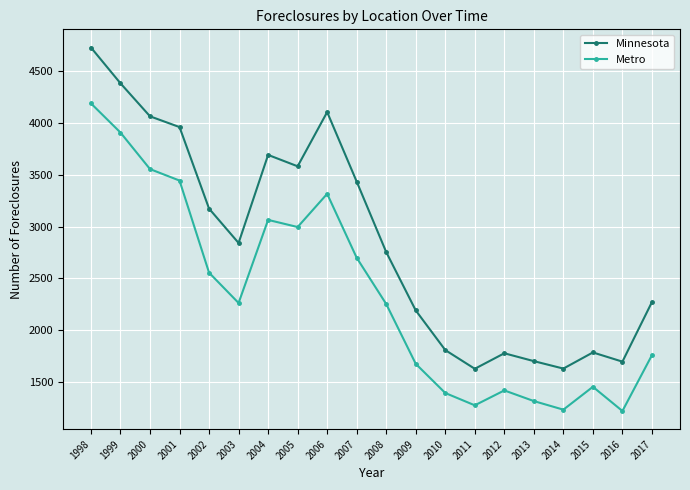

At which category does Metro reach its first local valley?

2003